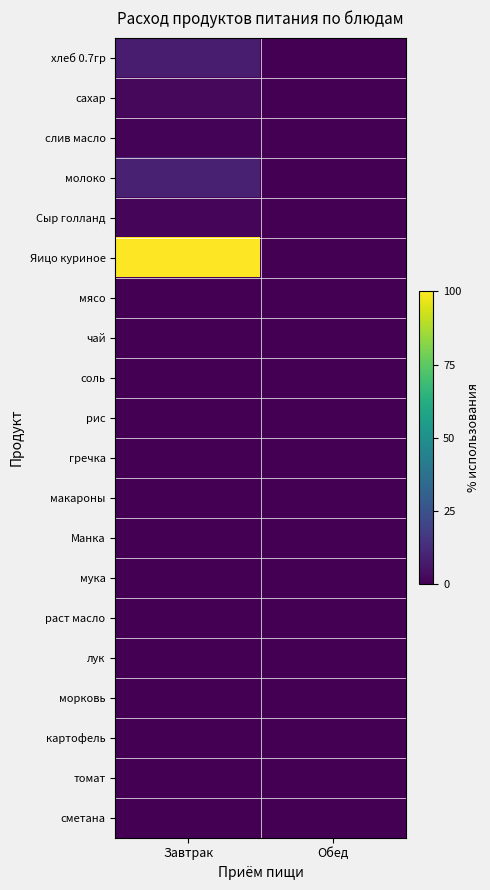

List the series in order of their peak value, lowest first.

мясо, чай, соль, рис, гречка, макароны, Манка, мука, раст масло, лук, морковь, картофель, томат, сметана, слив масло, Сыр голланд, сахар, хлеб 0.7гр, молоко, Яицо куриное